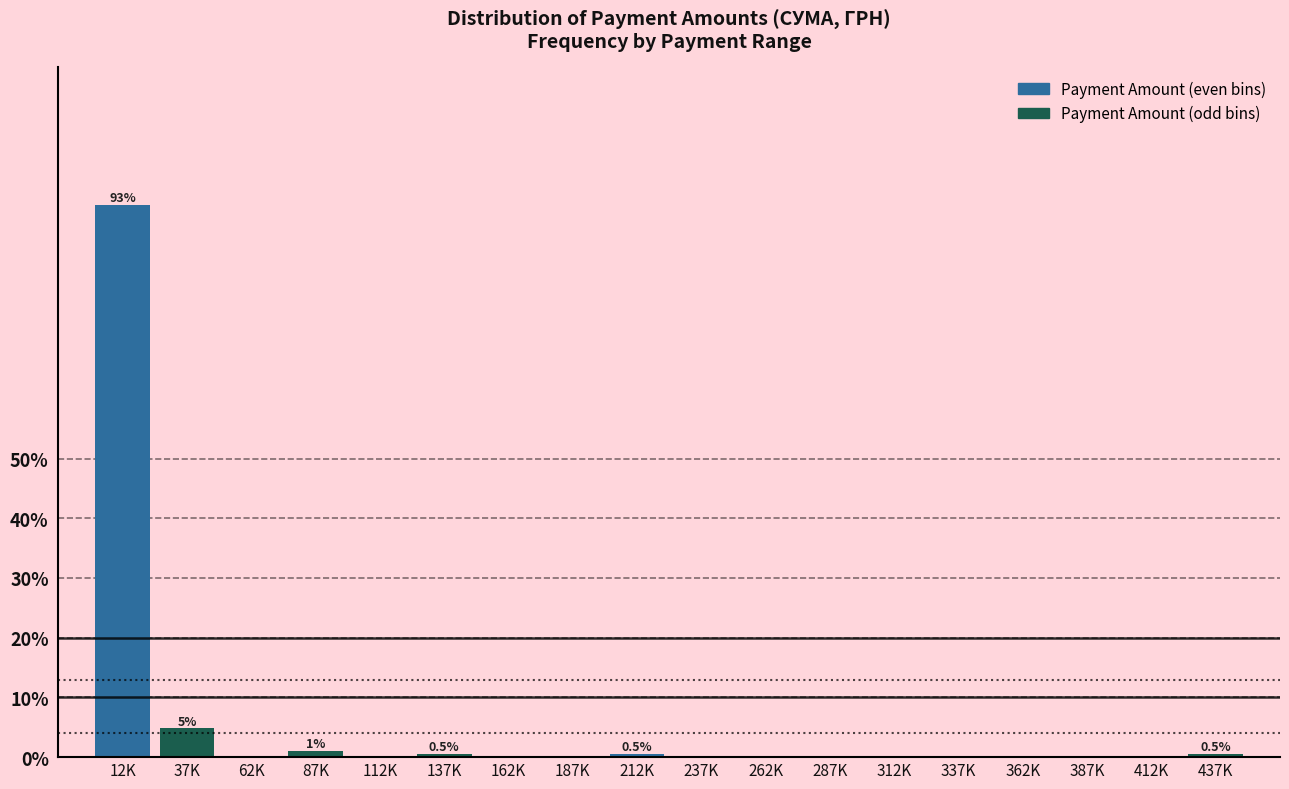

Reading right to left, list all the values displayed in this chart.

437K=0.5	412K=0.0	387K=0.0	362K=0.0	337K=0.0	312K=0.0	287K=0.0	262K=0.0	237K=0.0	212K=0.5	187K=0.0	162K=0.0	137K=0.5	112K=0.0	87K=1.1	62K=0.0	37K=4.8	12K=92.5